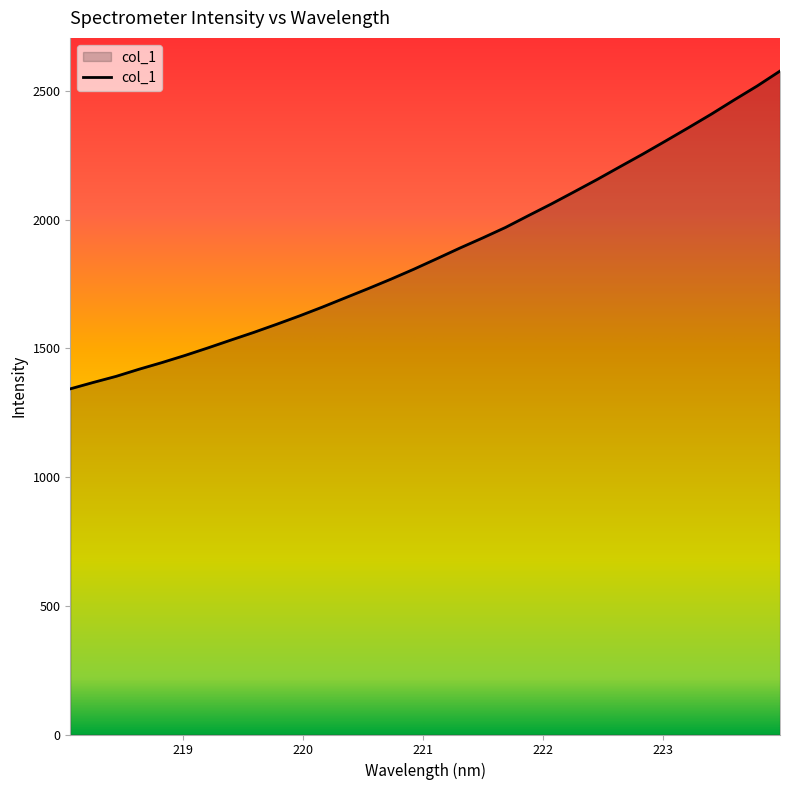

What is the difference between the maximum and minimum values?

1234.5